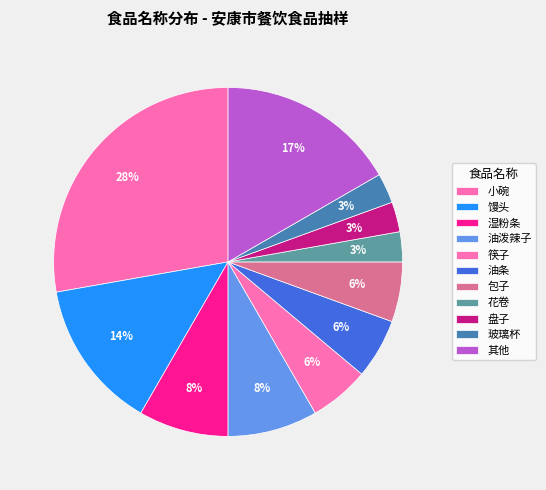

Is it true that 小碗 is 3% of the pie?

False